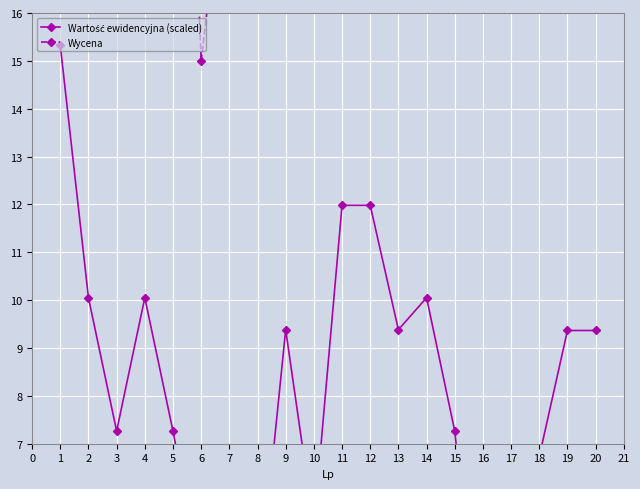

Between 11 and 13, which series saw the biggest shift?

Wartość ewidencyjna (scaled)